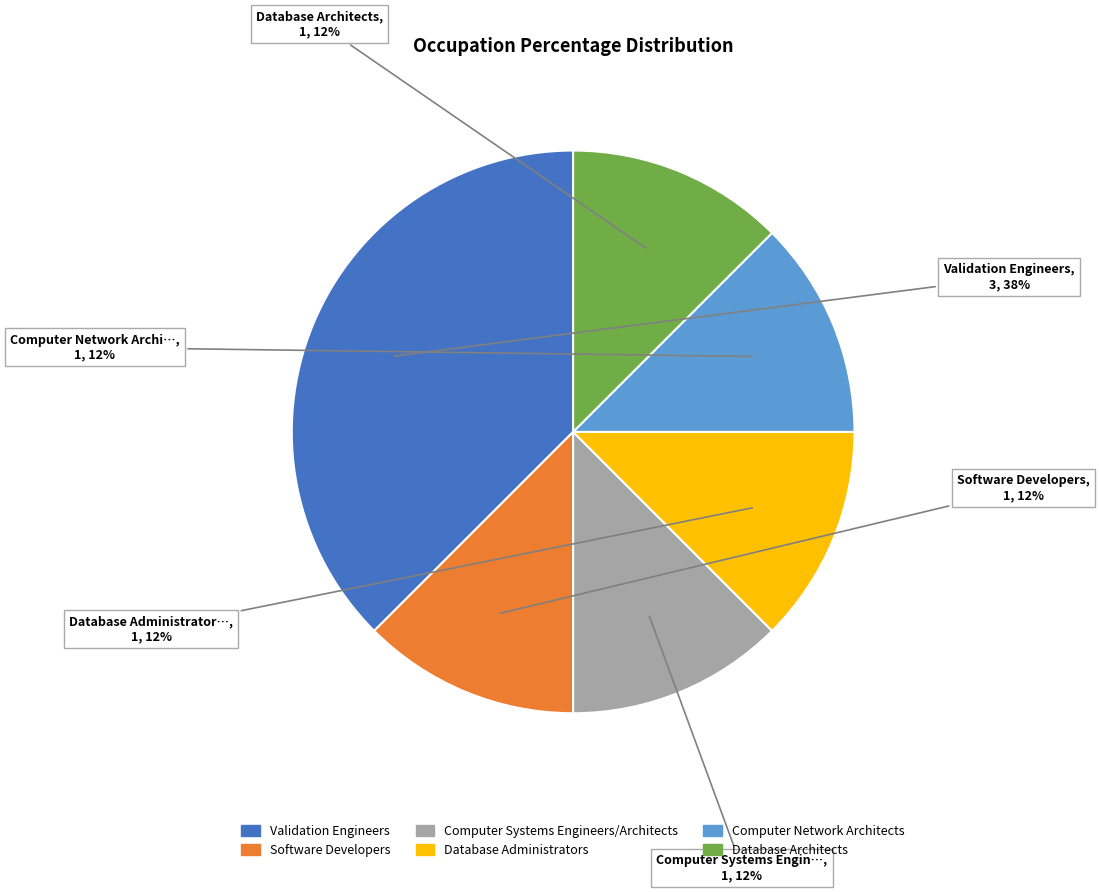

What is the largest slice in the pie chart?

Validation Engineers